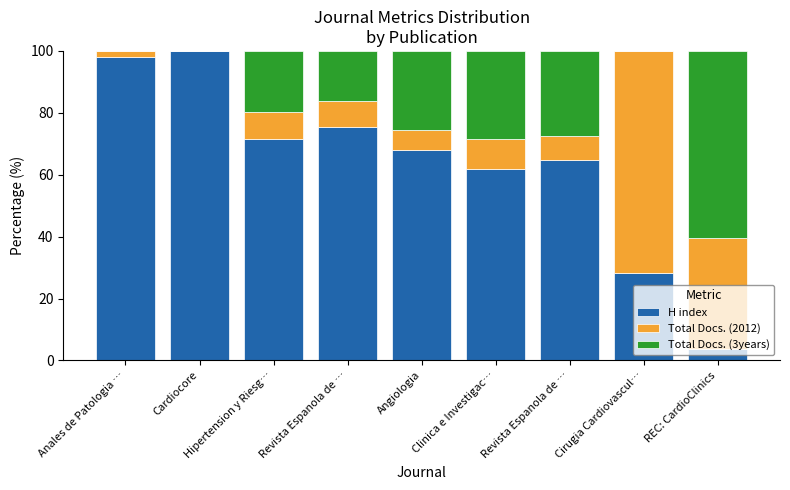

What is the sum of all H index values?

571.9